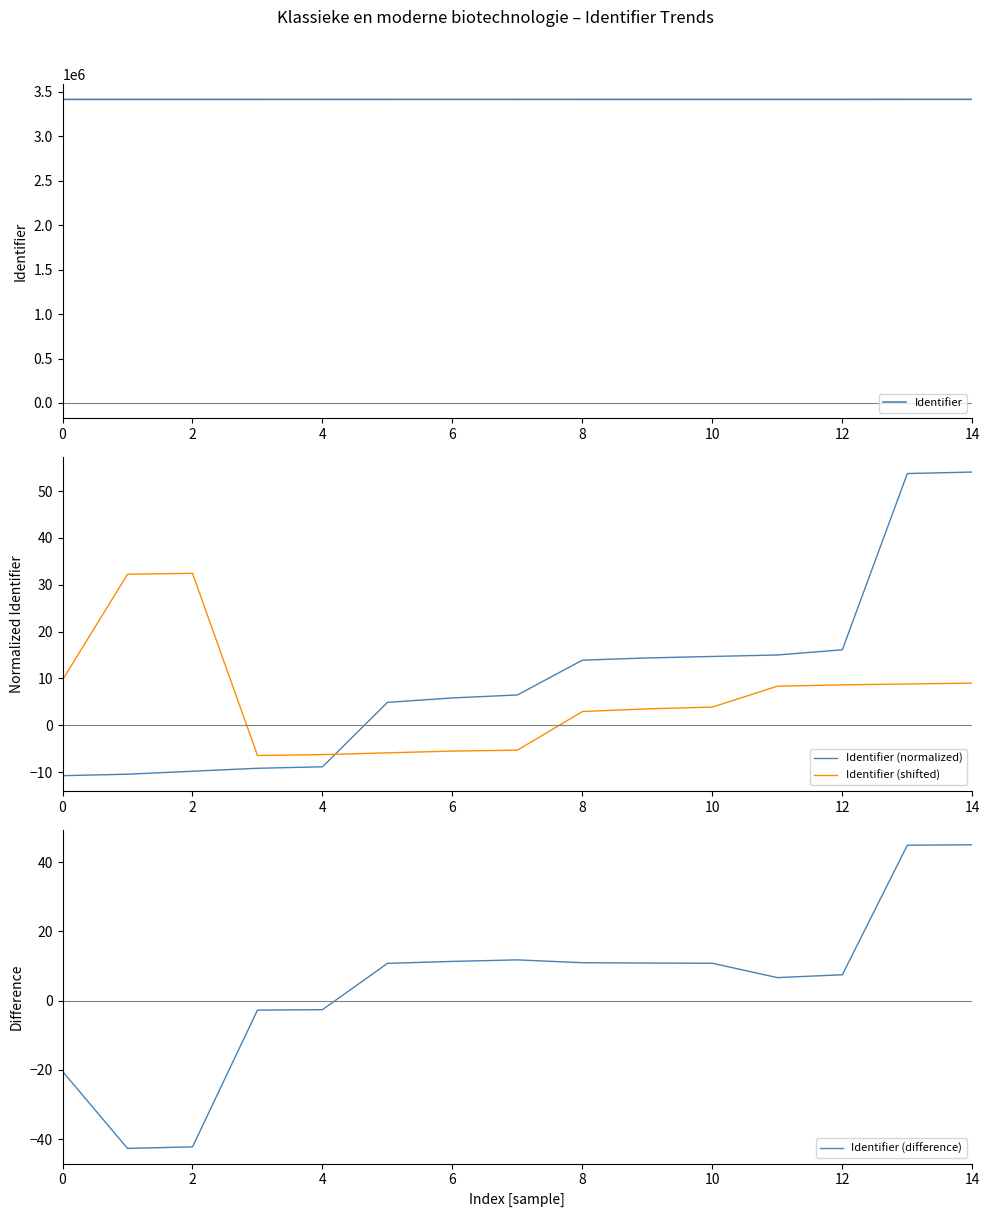

What are all the series names shown in the legend?

Identifier, Identifier (normalized), Identifier (shifted), Identifier (difference)